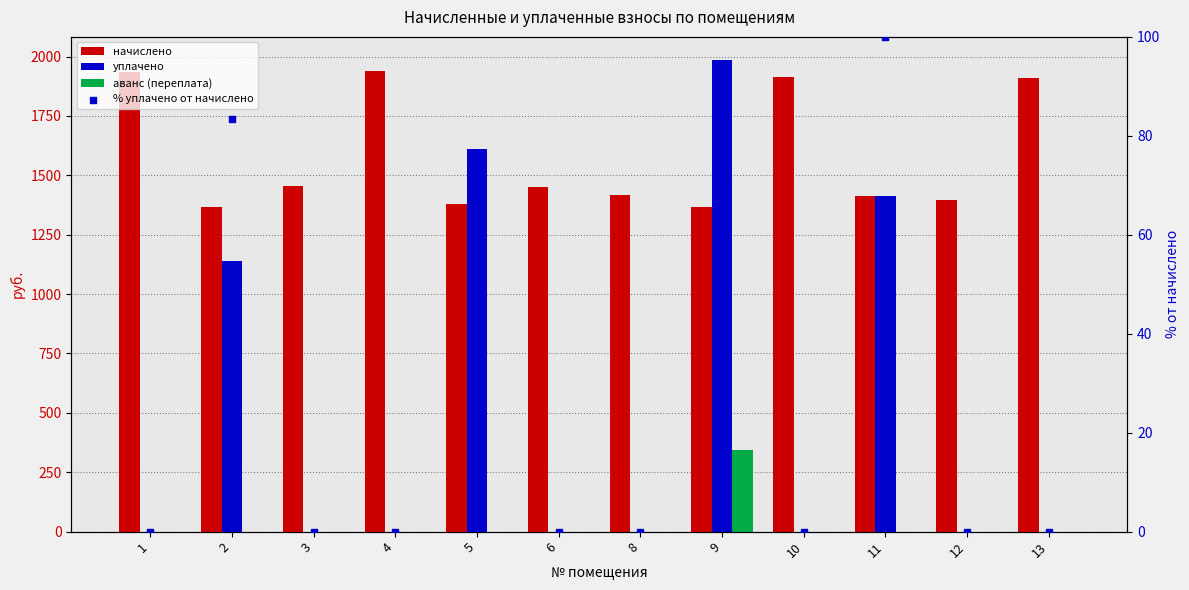

What are all the series names shown in the legend?

начислено, уплачено, аванс (переплата), % уплачено от начислено